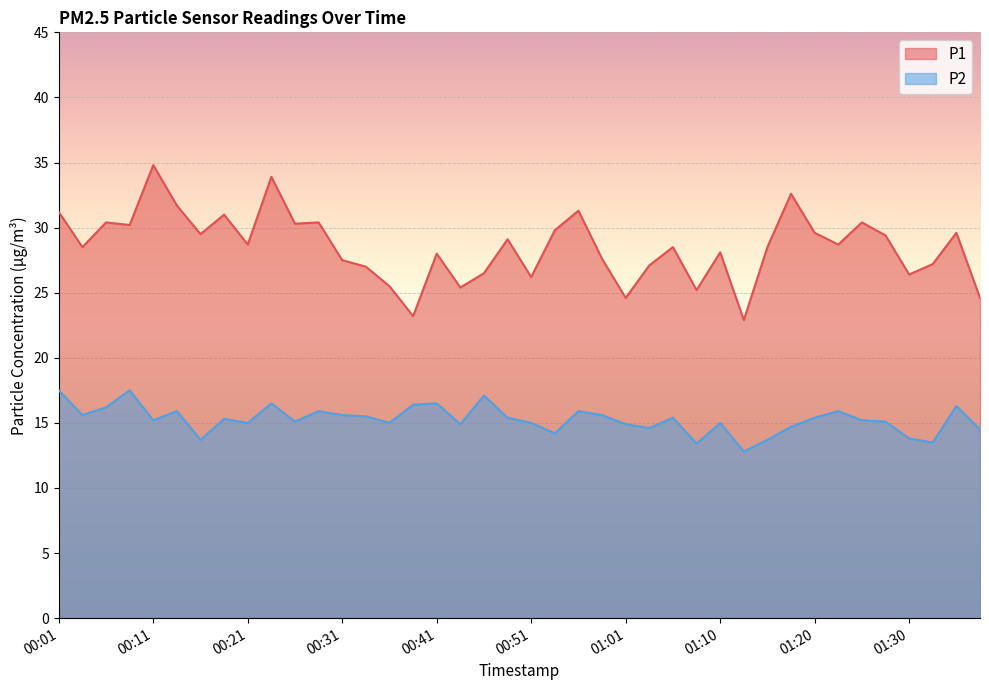

Reading left to right, extract all data points from this chart.

P1: 31.2	28.5	30.4	30.2	34.8	31.7	29.5	31.0	28.7	33.9	30.3	30.4	27.5	27.0	25.5	23.2	28.0	25.4	26.5	29.1	26.2	29.8	31.3	27.6	24.6	27.1	28.5	25.2	28.1	22.9	28.5	32.6	29.6	28.7	30.4	29.4	26.4	27.2	29.6	24.6
P2: 17.5	15.6	16.2	17.5	15.2	15.9	13.7	15.3	15.0	16.5	15.1	15.9	15.6	15.5	15.0	16.4	16.5	14.9	17.1	15.4	15.0	14.2	15.9	15.6	14.9	14.6	15.4	13.4	15.0	12.8	13.7	14.7	15.4	15.9	15.2	15.1	13.8	13.5	16.3	14.5